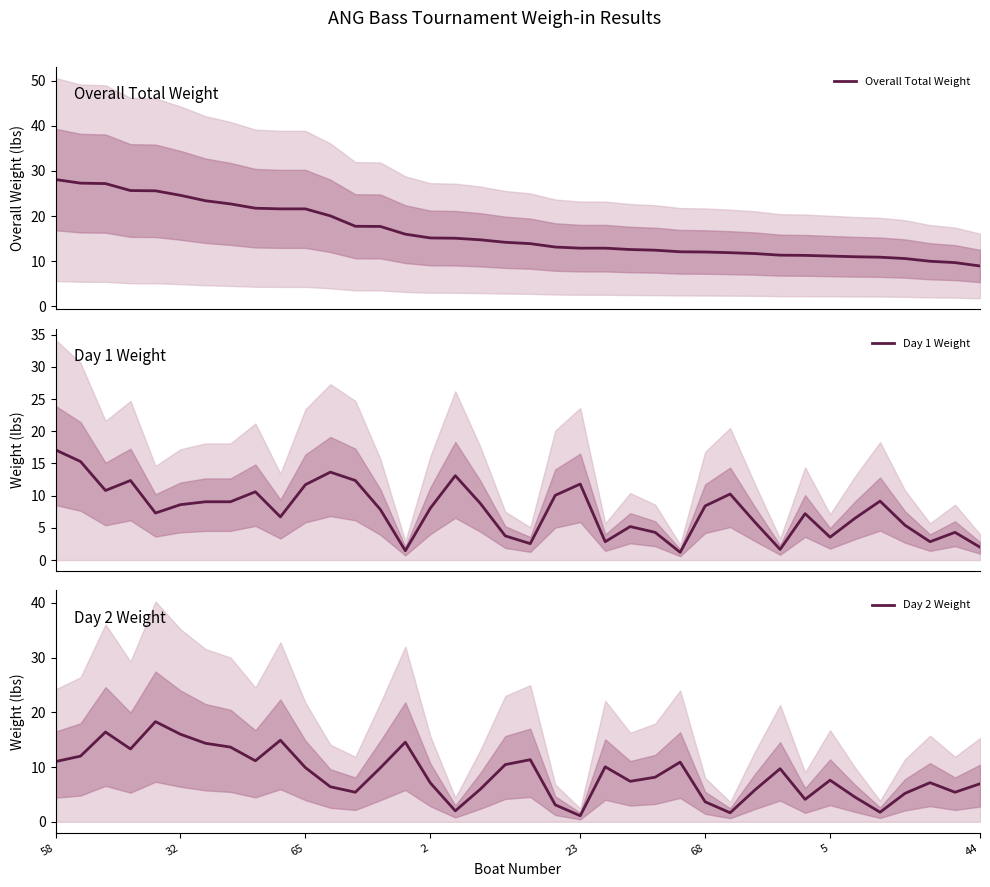

What is the average value of the Day 2 Weight series?

8.6